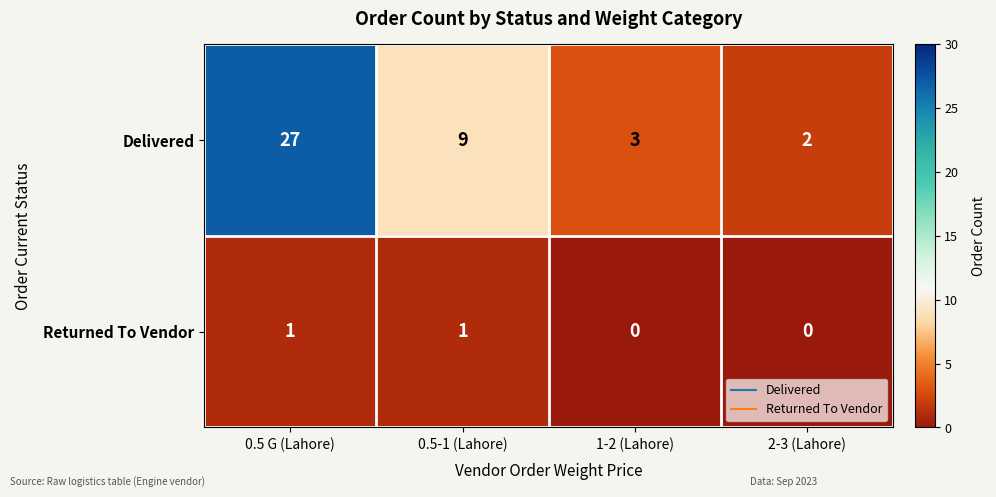

Between 0.5 G (Lahore) and 2-3 (Lahore), which series saw the biggest shift?

Delivered